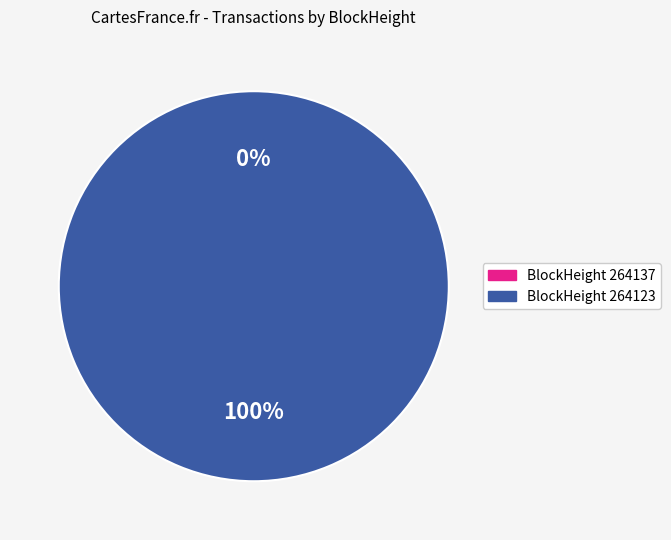

Combined, what portion of the pie is 264123 and 264137?

100.0%